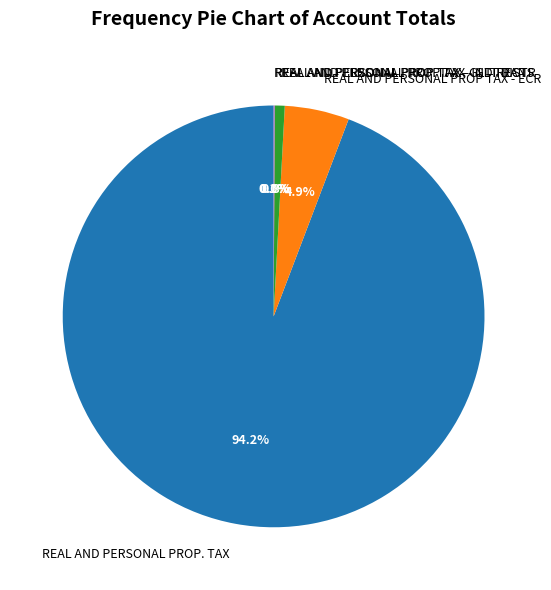

Does REAL AND PERSONAL PROP. TAX account for over 50% of the chart?

Yes